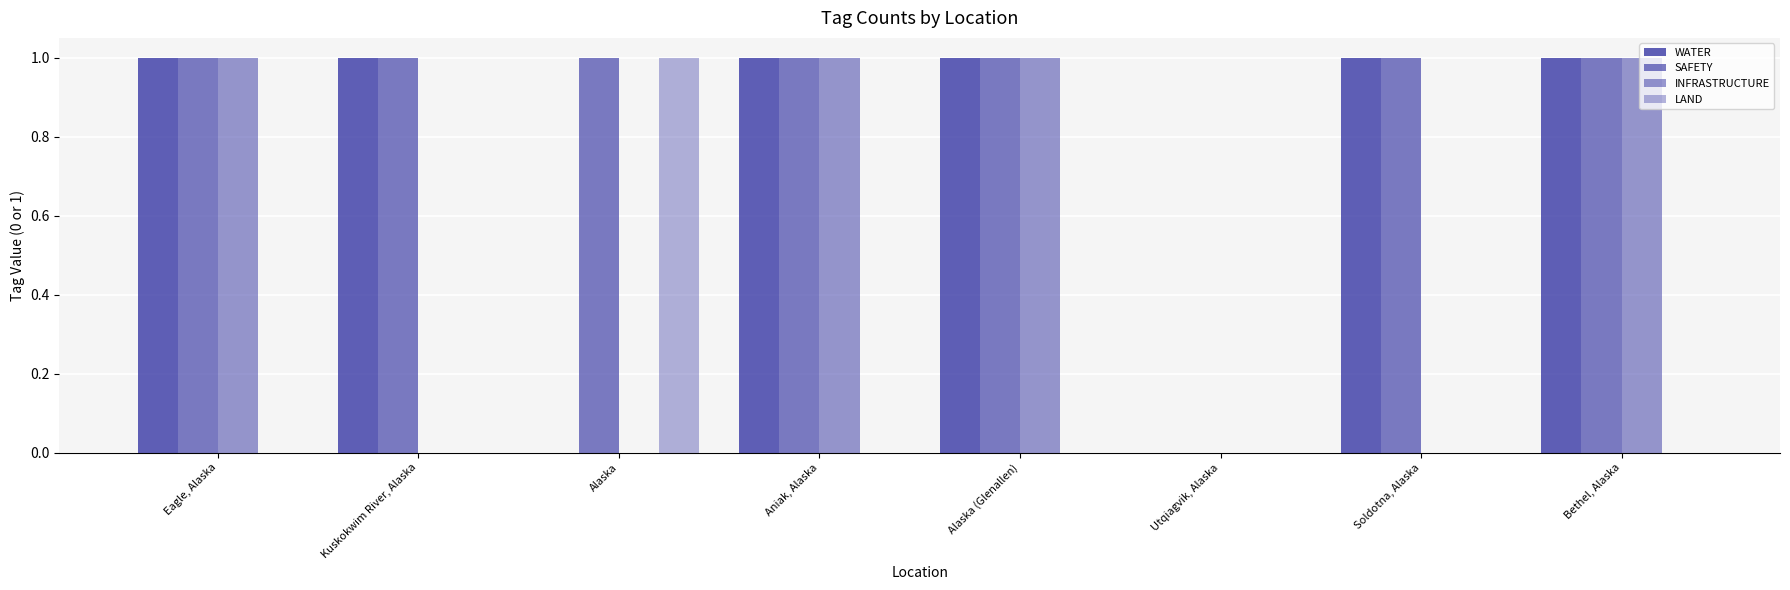

What is the label of the 3rd bar from the right?

Utqiagvik, Alaska